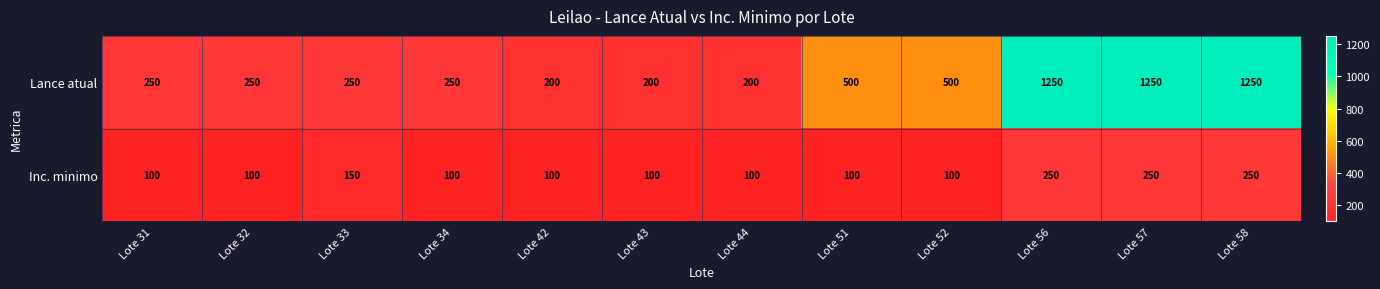

List the series in order of their overall mean, highest first.

Lance atual, Inc. minimo